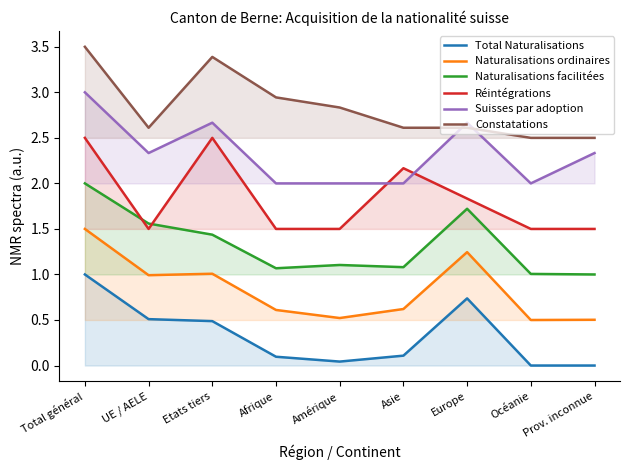

At which category does Naturalisations facilitées reach its first local valley?

Afrique